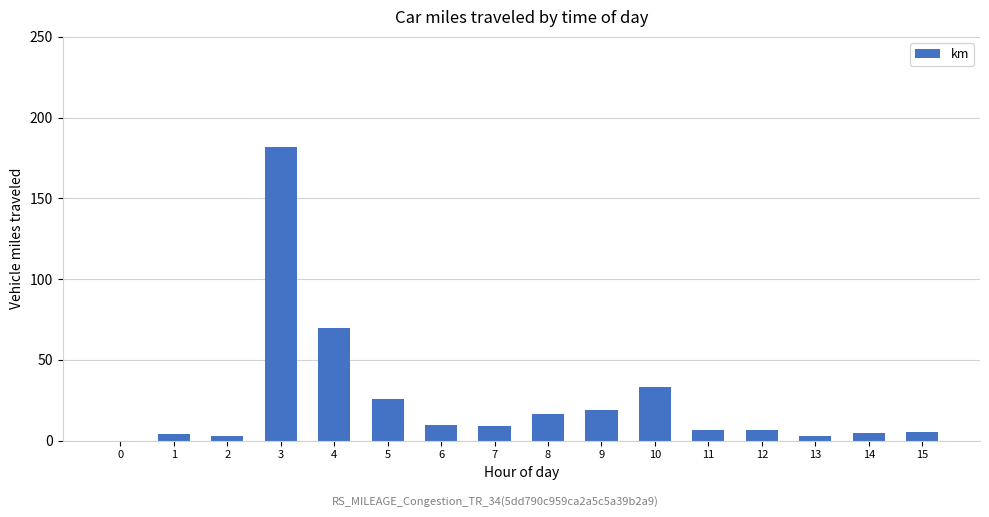

Is it true that the value at 10 is 33.5?

True